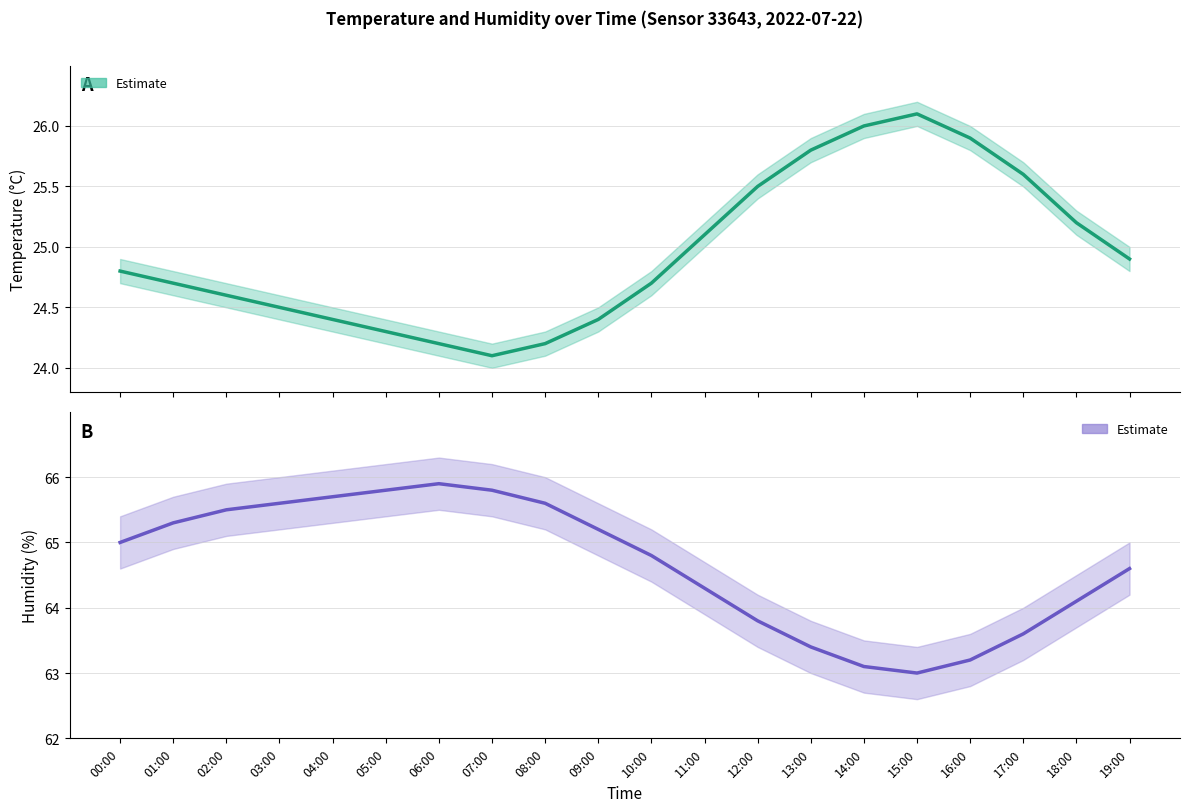

True or false: Temperature (Estimate) and Humidity (Estimate) cross at least once.

False